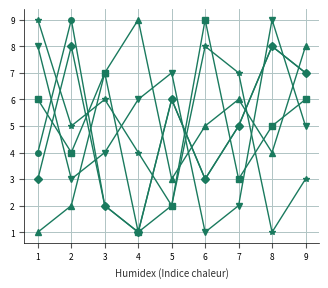

What is the greatest value displayed?

9